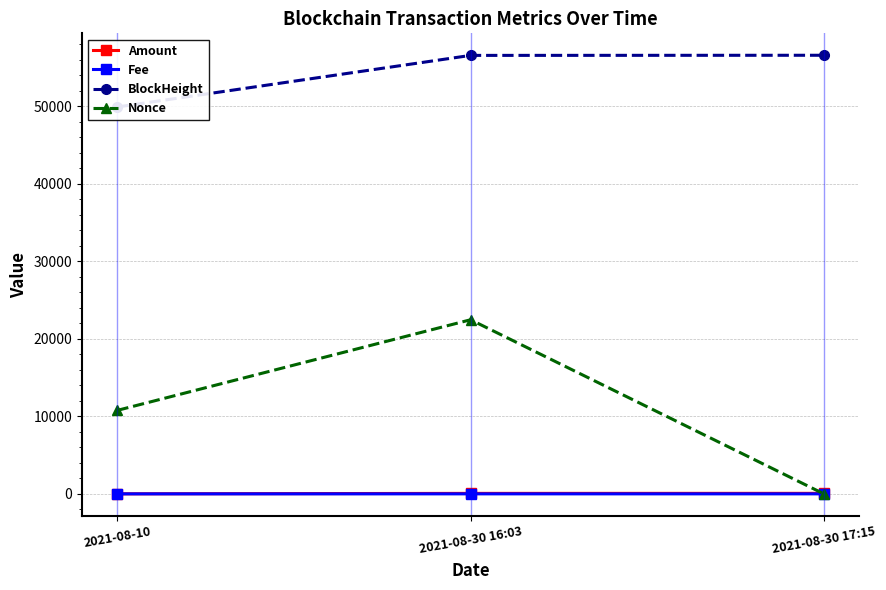

Where is Nonce nearest to the value 11225?

2021-08-10